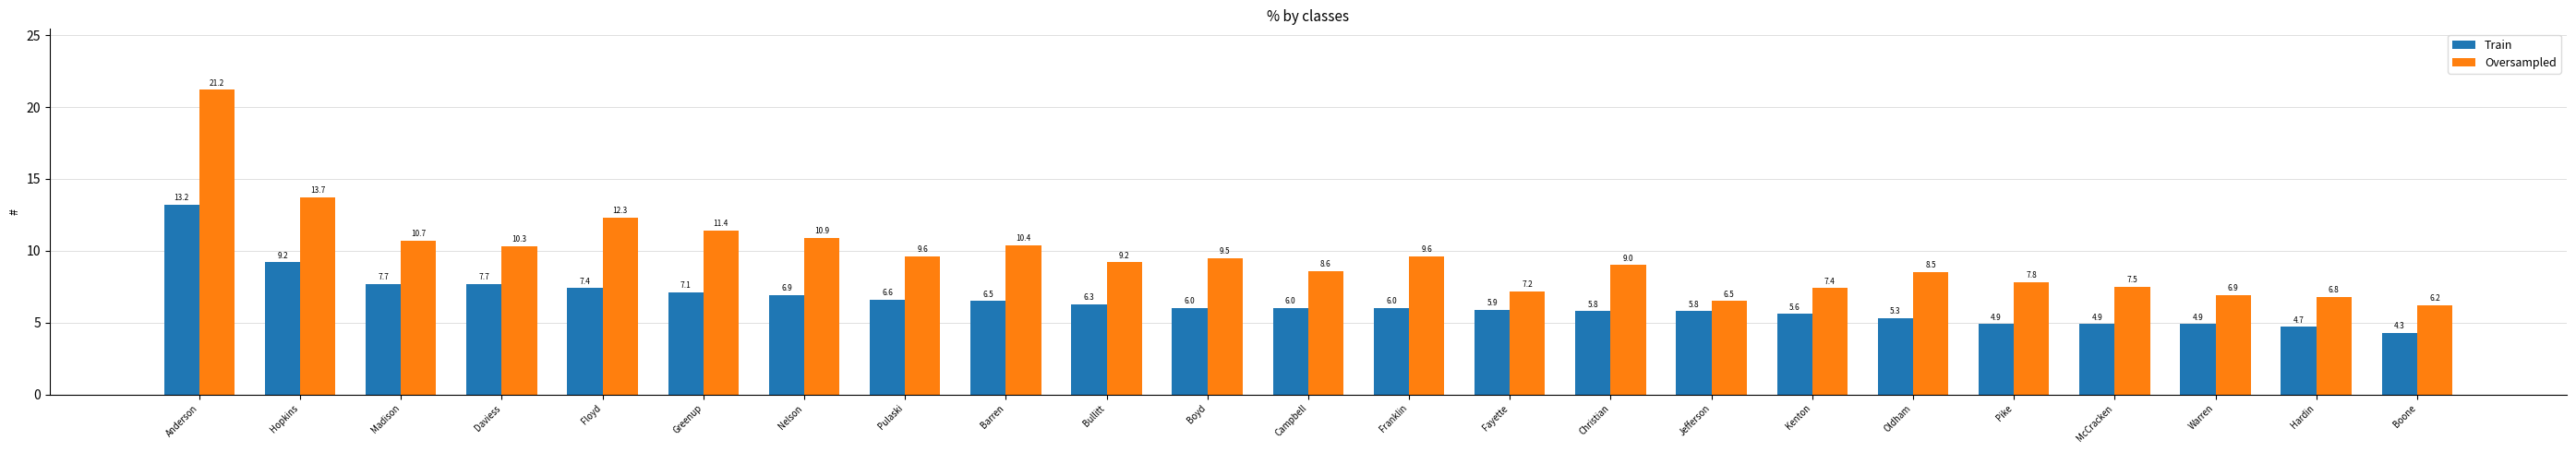

What position from the right is Bullitt?

14